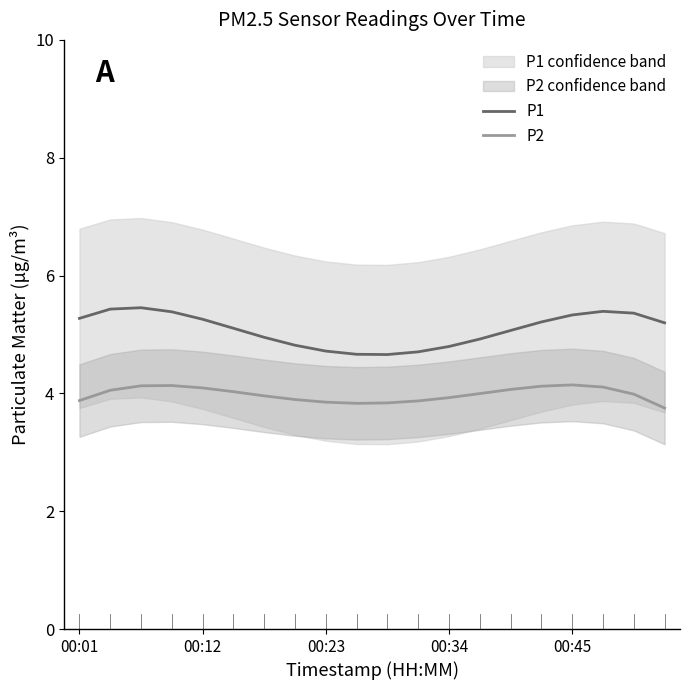

The value of P1 at 11 is 4.7. True or false?

True